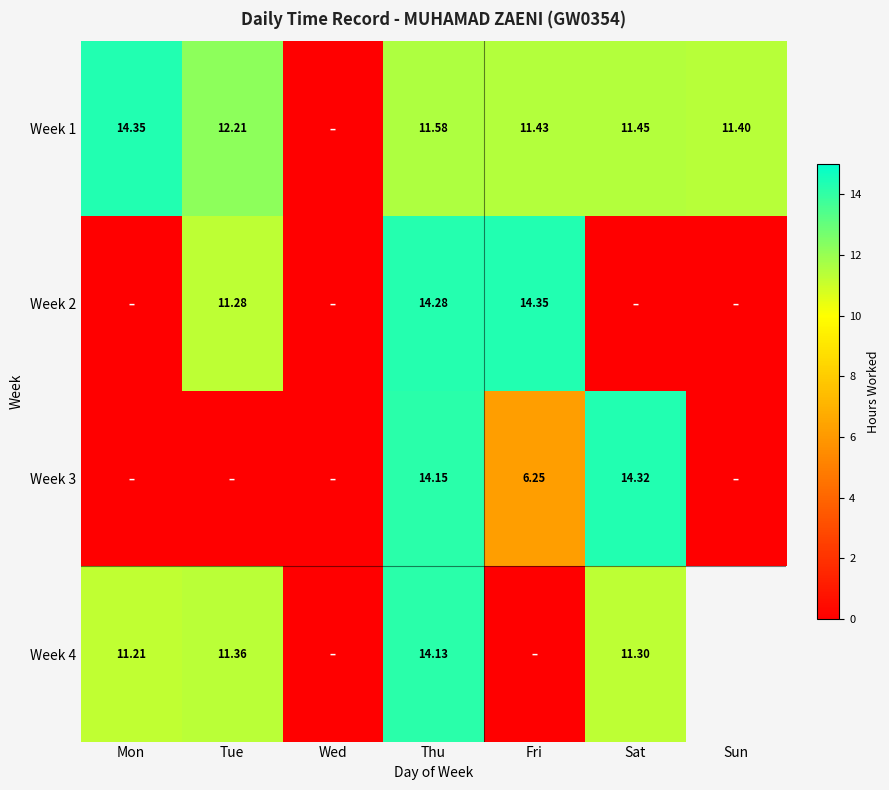

What is the sum of the Week 3 values at Tue and Thu?

14.2